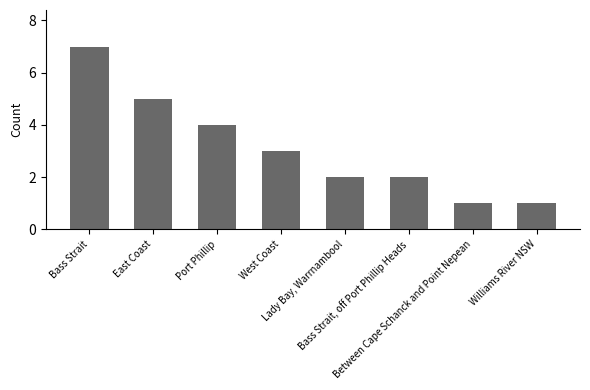

What is the ratio of the value at Williams River NSW to the value at Bass Strait, off Port Phillip Heads?

0.5